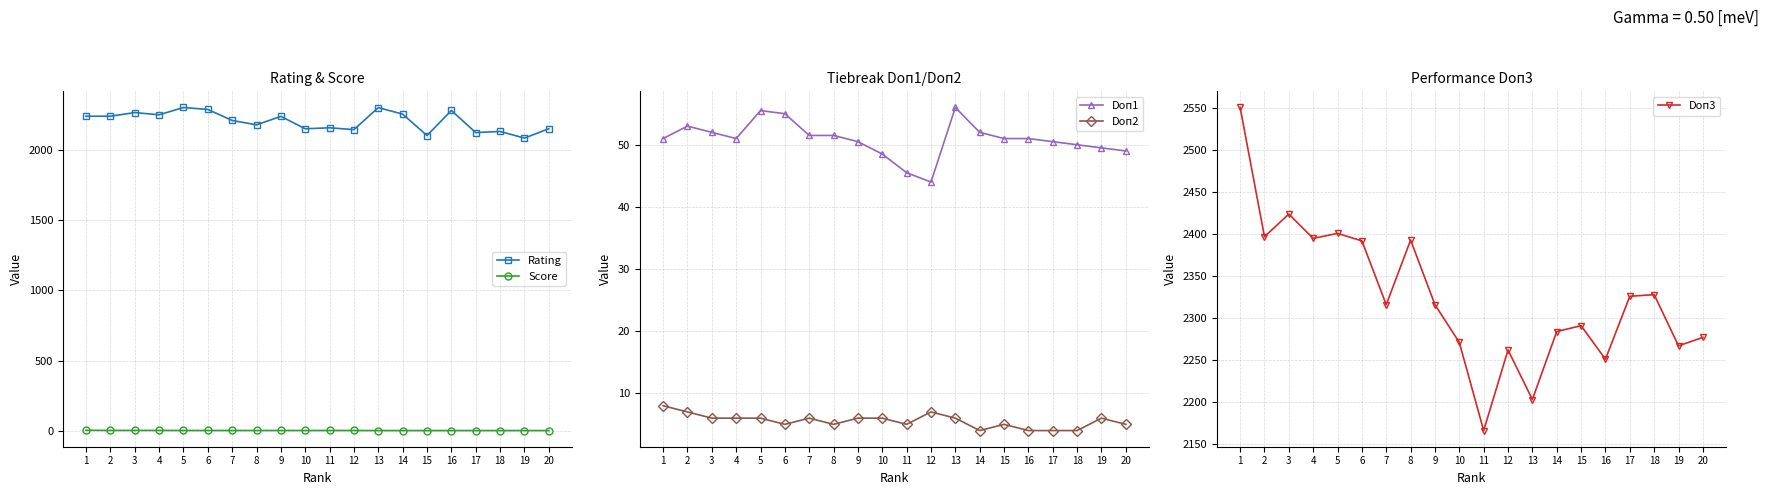

The Rating series shows 2262.0 at 3. True or false?

True